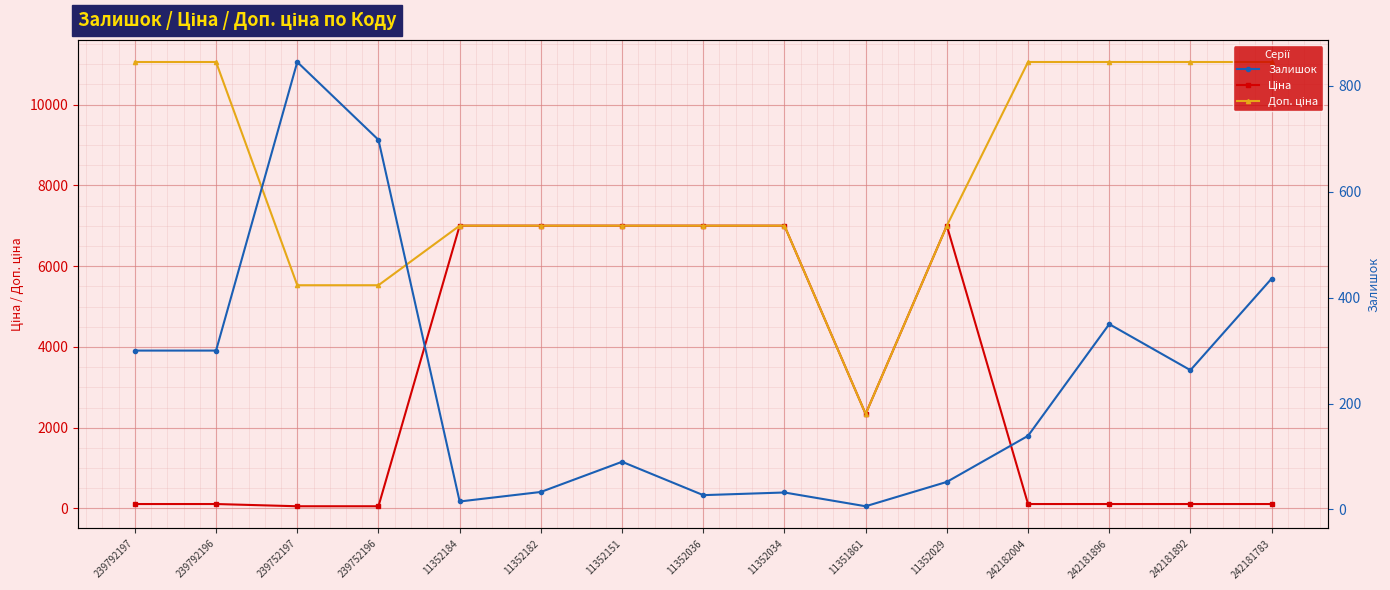

Between which two adjacent categories do Залишок and Ціна first intersect?

239752196 and 11352184